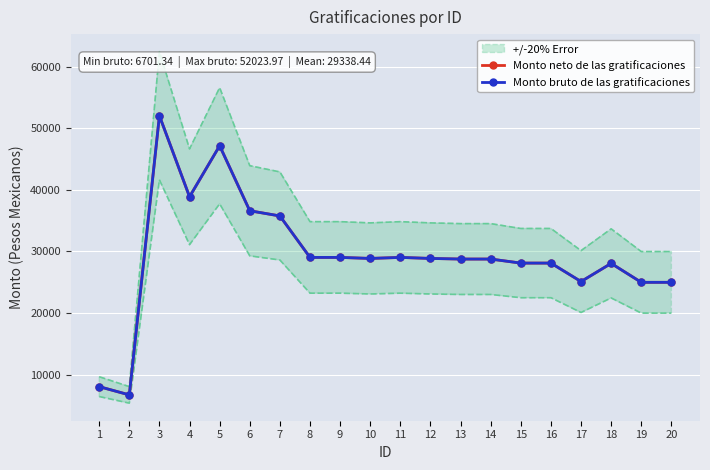

What is the difference between the maximum and minimum values in the Monto bruto de las gratificaciones series?

45322.6